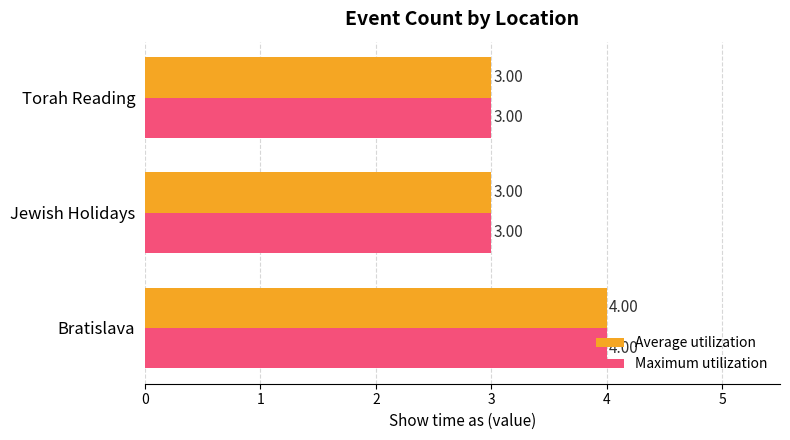

How many distinct data groups are displayed?

2